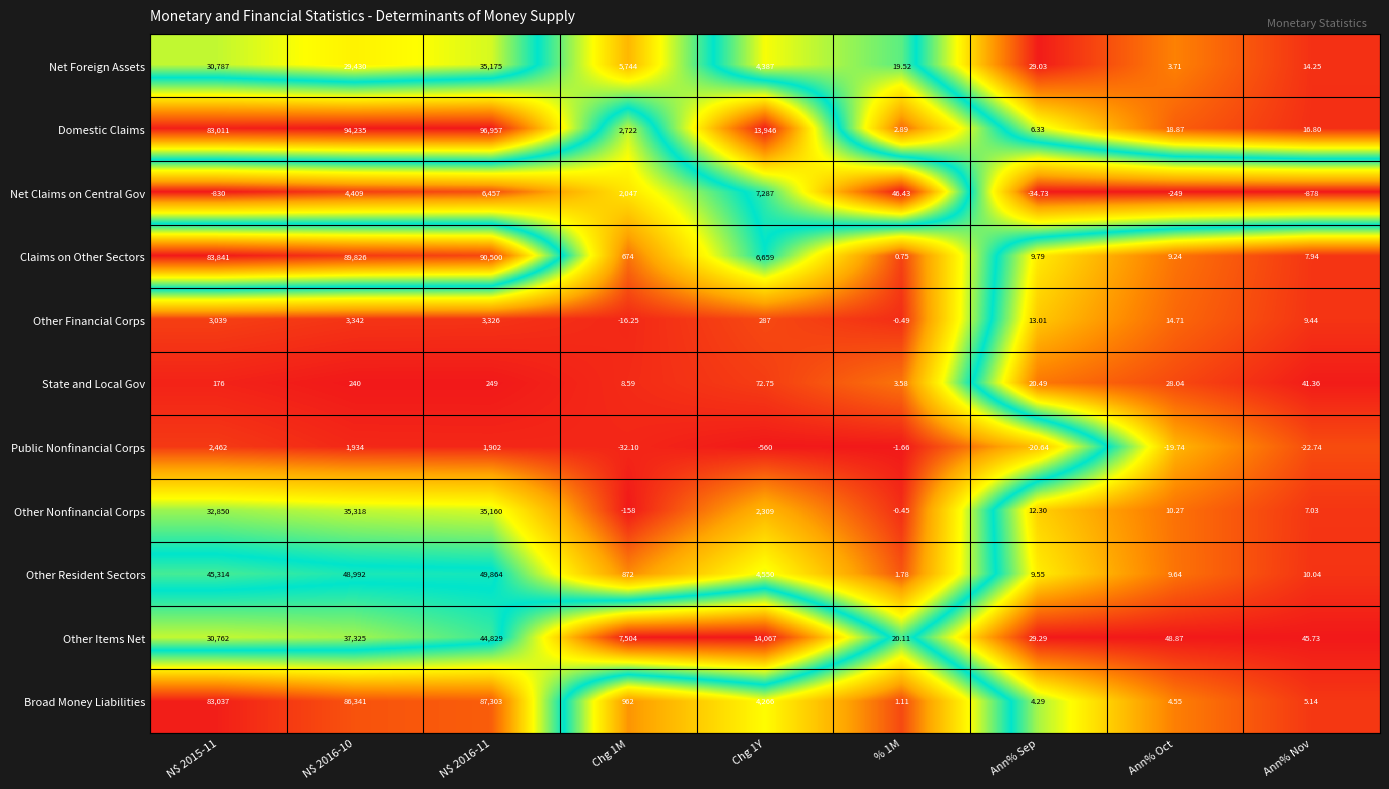

Which series has the largest total across all categories?

Domestic Claims